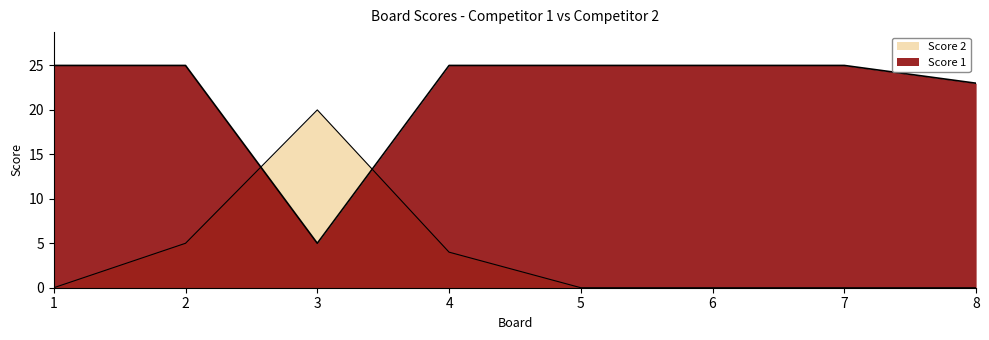

What is the difference between the maximum and minimum values in the Score 1 series?

20